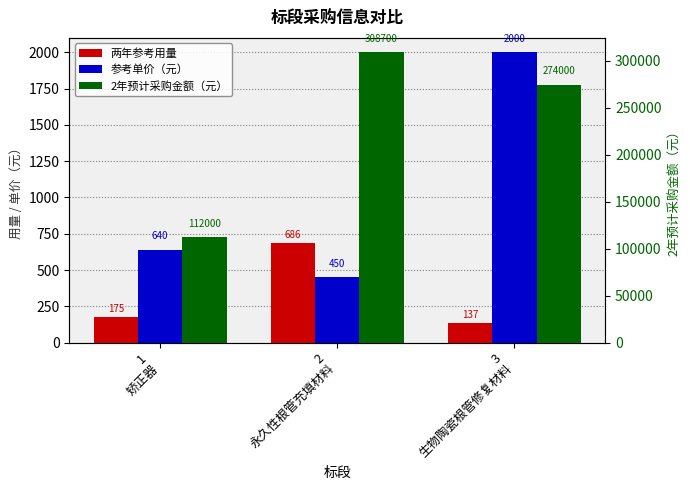

True or false: 2年预计采购金额（元） has a value of 164609 at 1
矫正器.

False